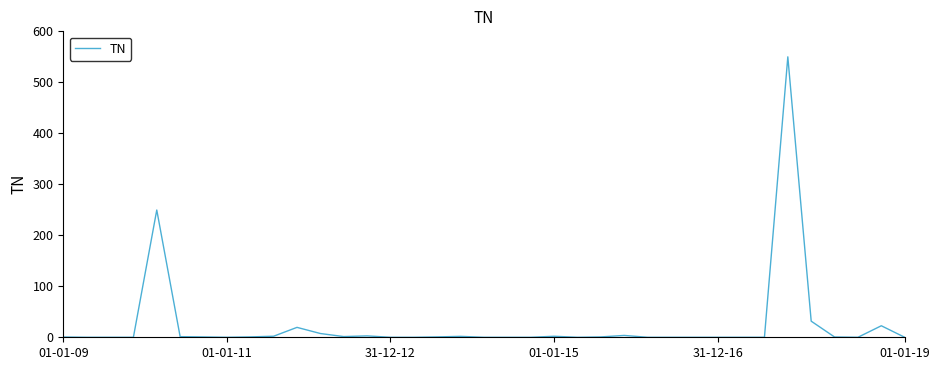

What is the greatest value displayed?

550.0